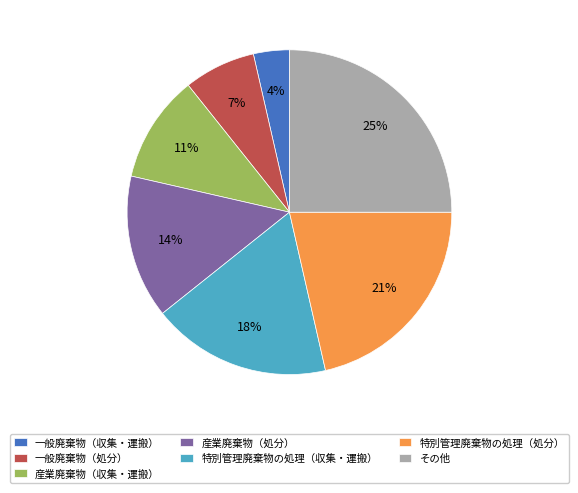

Is there any slice that represents more than half of the pie?

No